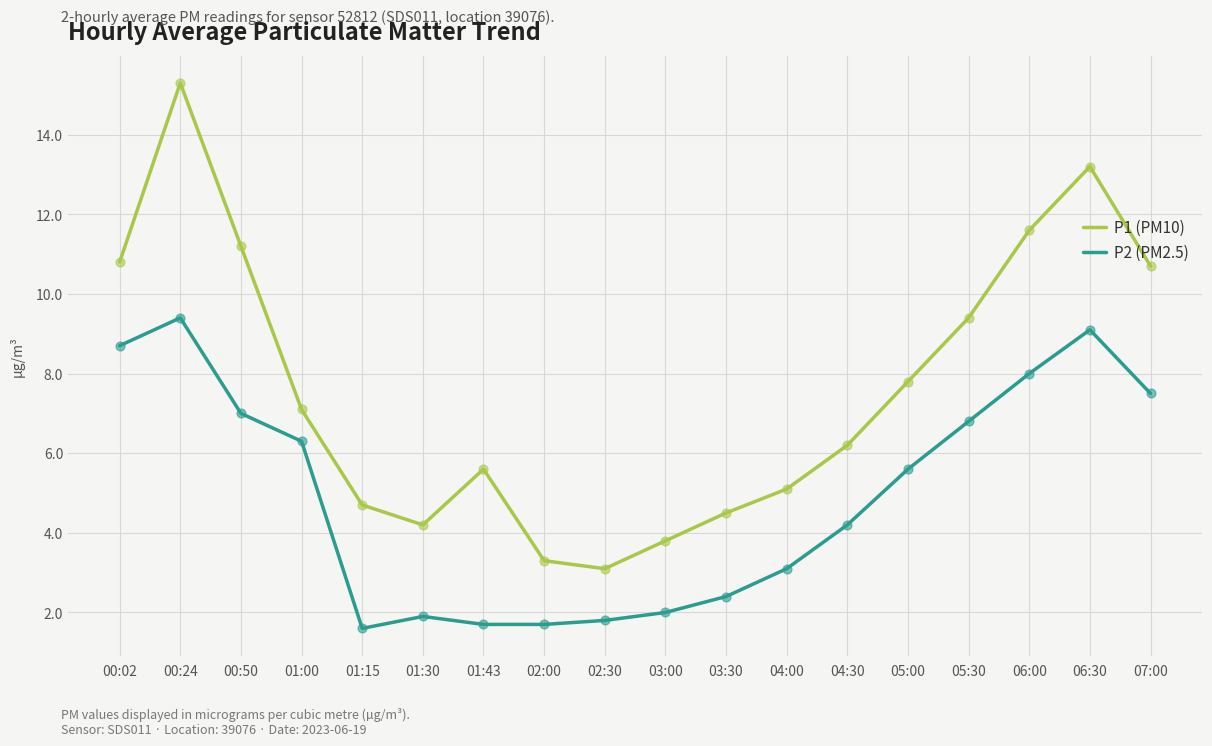

Is the value of P1 (PM10) at 00:02 greater than the value of P2 (PM2.5) at 05:30?

Yes